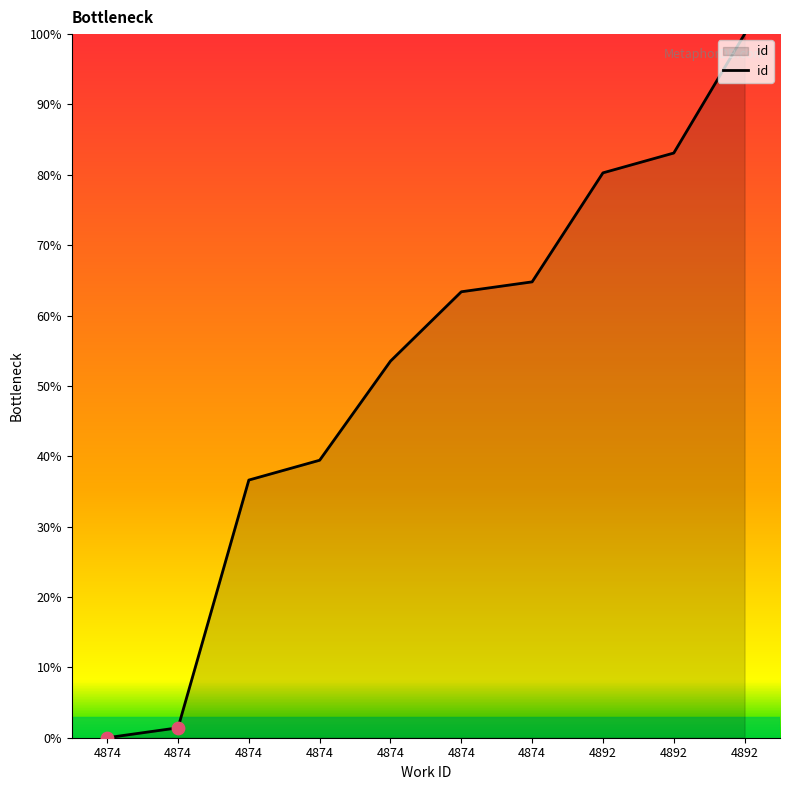

What is the change in value from 4874 to 4892?

+16.9